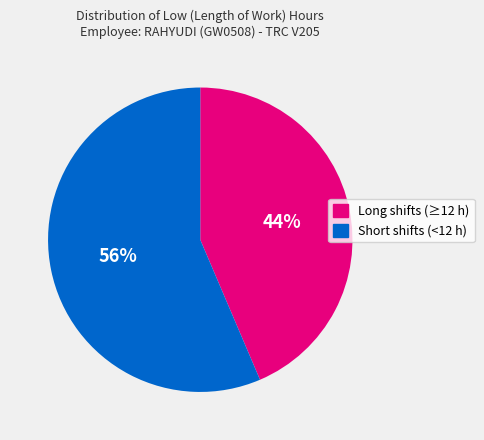

To the nearest percent, what is the average slice percentage?

50%